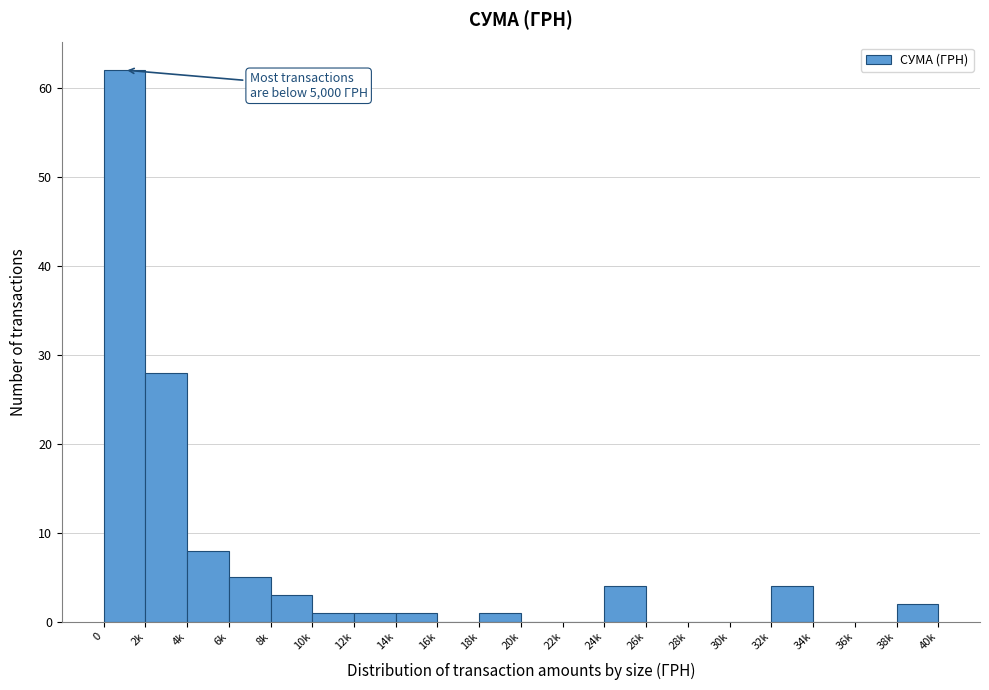

Reading left to right, transcribe all the data shown in this chart.

0=62	2k=28	4k=8	6k=5	8k=3	10k=1	12k=1	14k=1	16k=0	18k=1	20k=0	22k=0	24k=4	26k=0	28k=0	30k=0	32k=4	34k=0	36k=0	38k=2